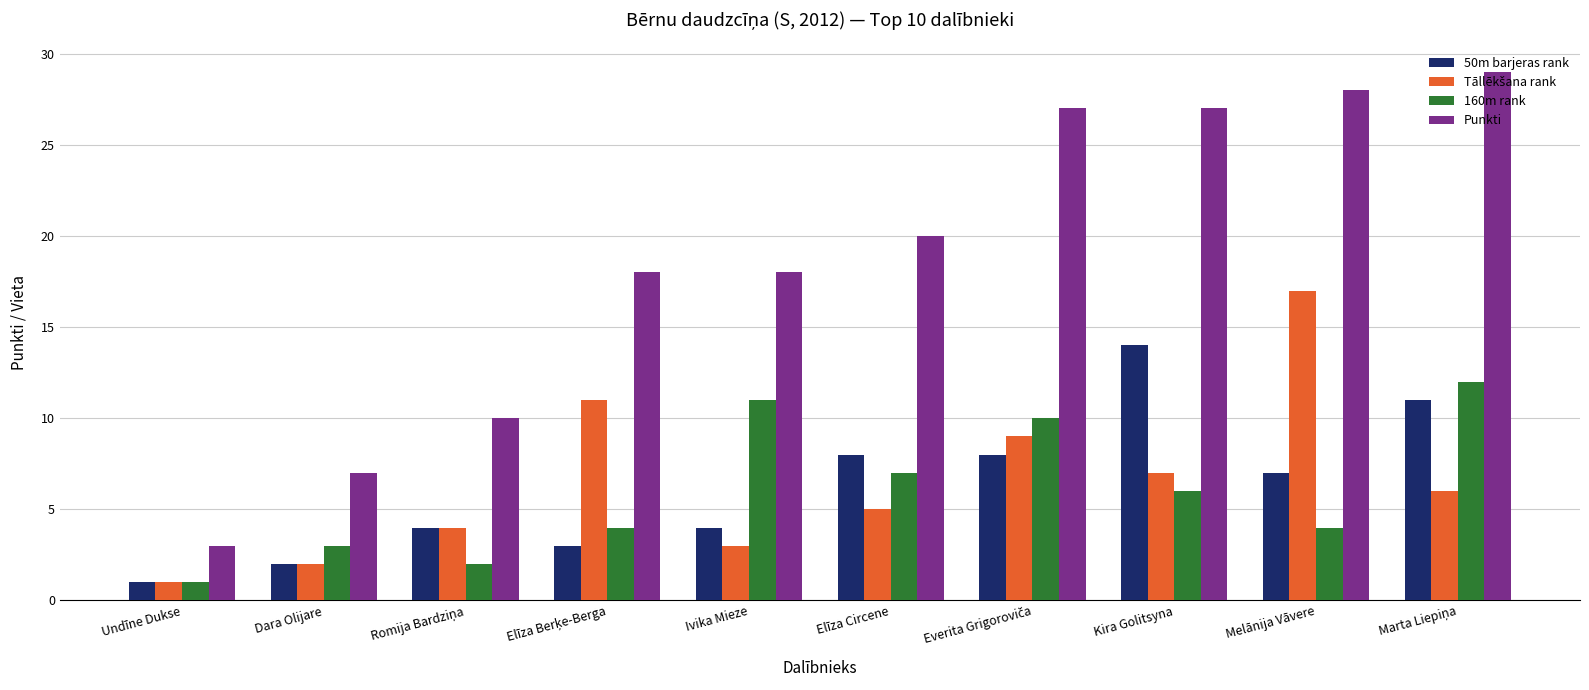

Which label corresponds to the smallest value in the chart?

Undīne Dukse